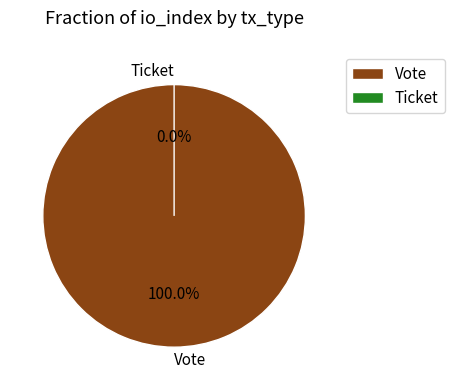

Which category has the biggest portion of the pie?

Vote